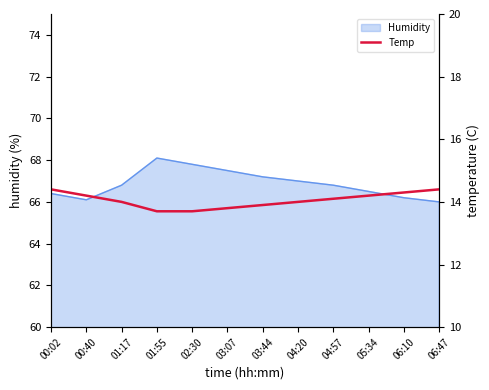

What is the change in value from 00:40 to 04:20?

-0.2